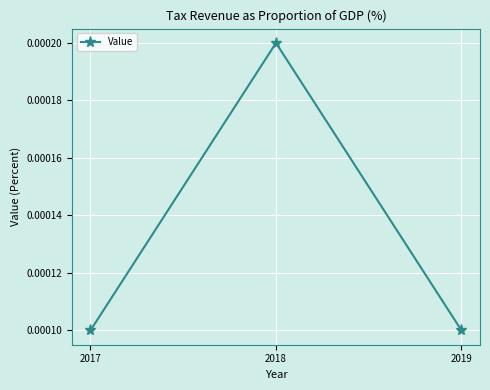

How many values are between 0 and 1?

3